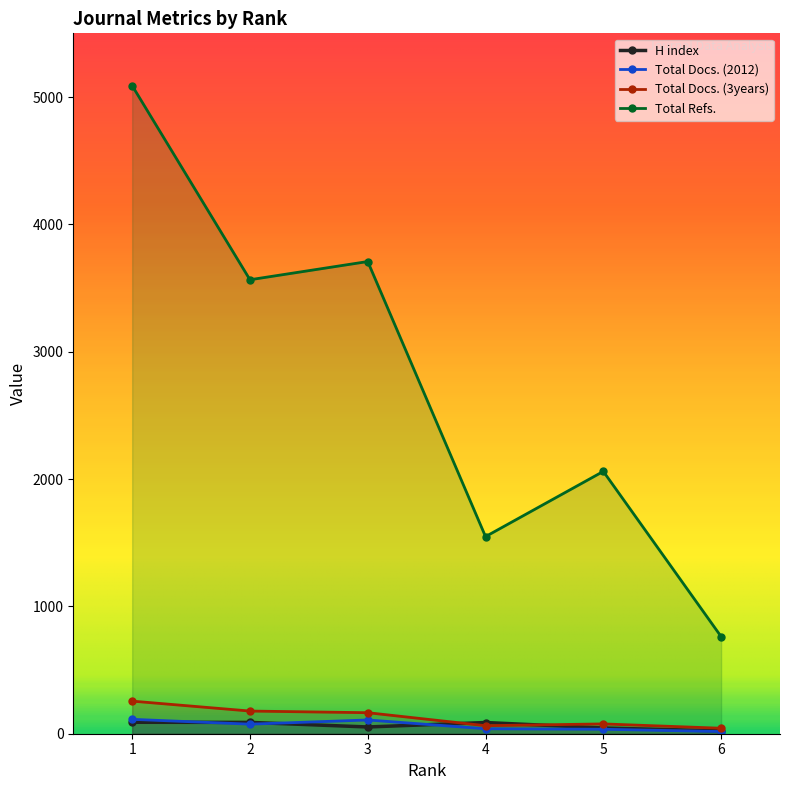

What are all the series names shown in the legend?

H index, Total Docs. (2012), Total Docs. (3years), Total Refs.